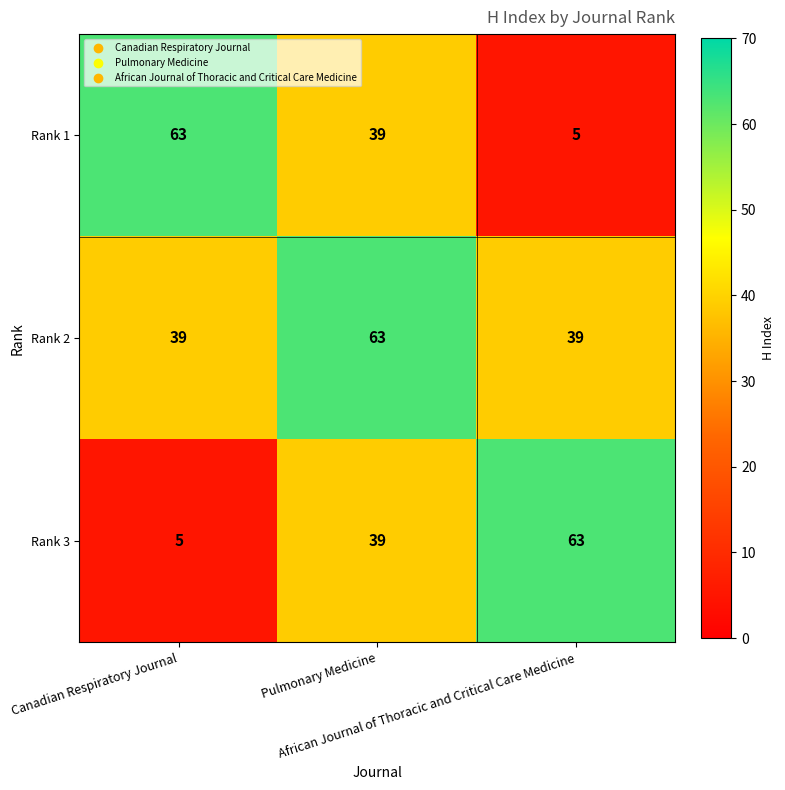

How many Rank 3 values are between 5 and 63?

3